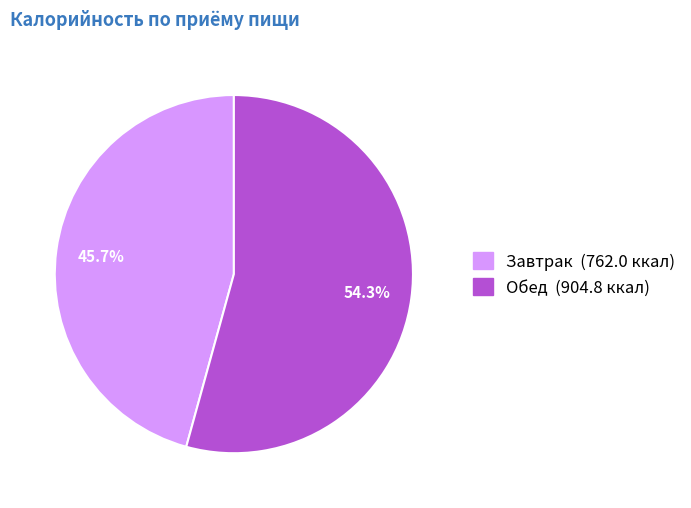

Approximately how many times larger is the value at Завтрак compared to Обед?

0.8